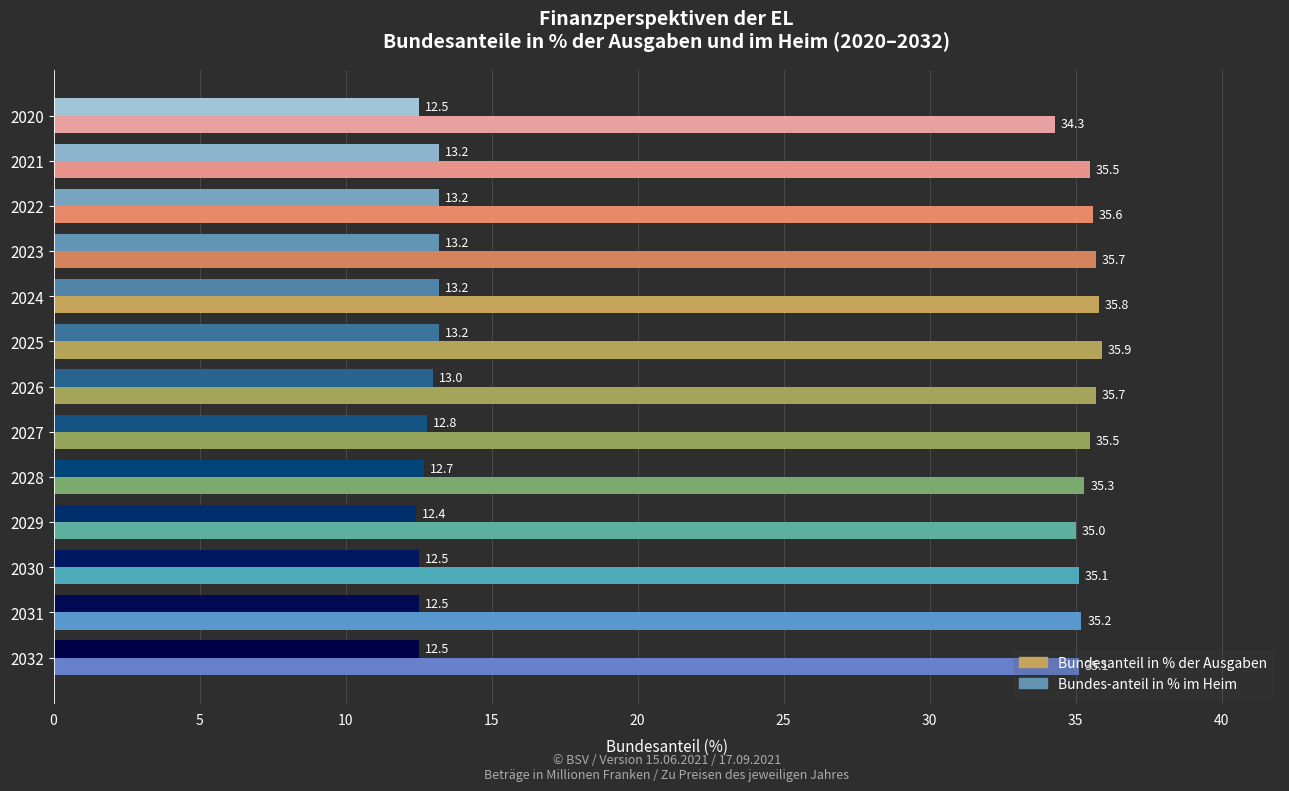

Which series has the largest total across all categories?

Bundesanteil in % der Ausgaben